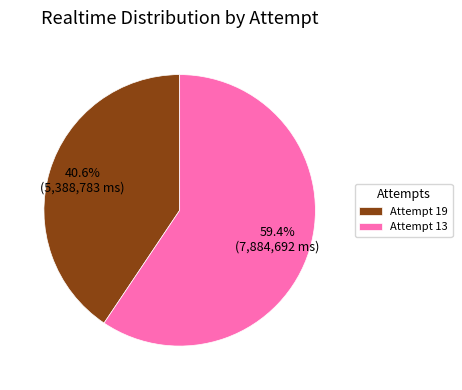

The Attempt 13 slice represents 70% of the pie. True or false?

False